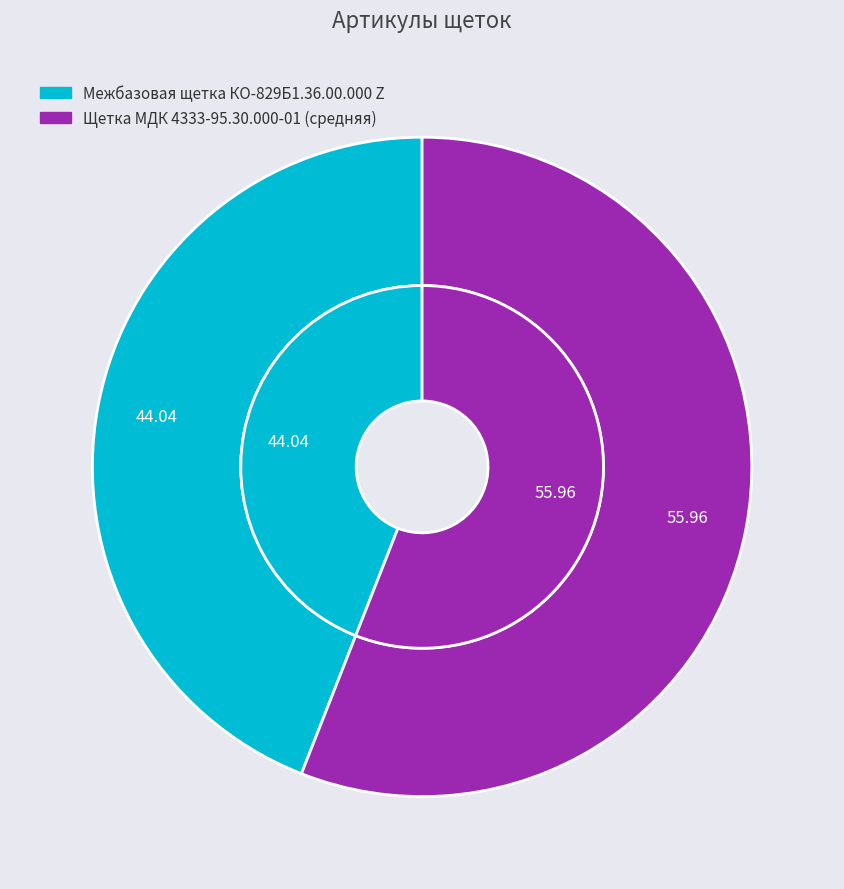

What portion of the pie excludes Щетка МДК 4333-95.30.000-01 (средняя)?

44.0%